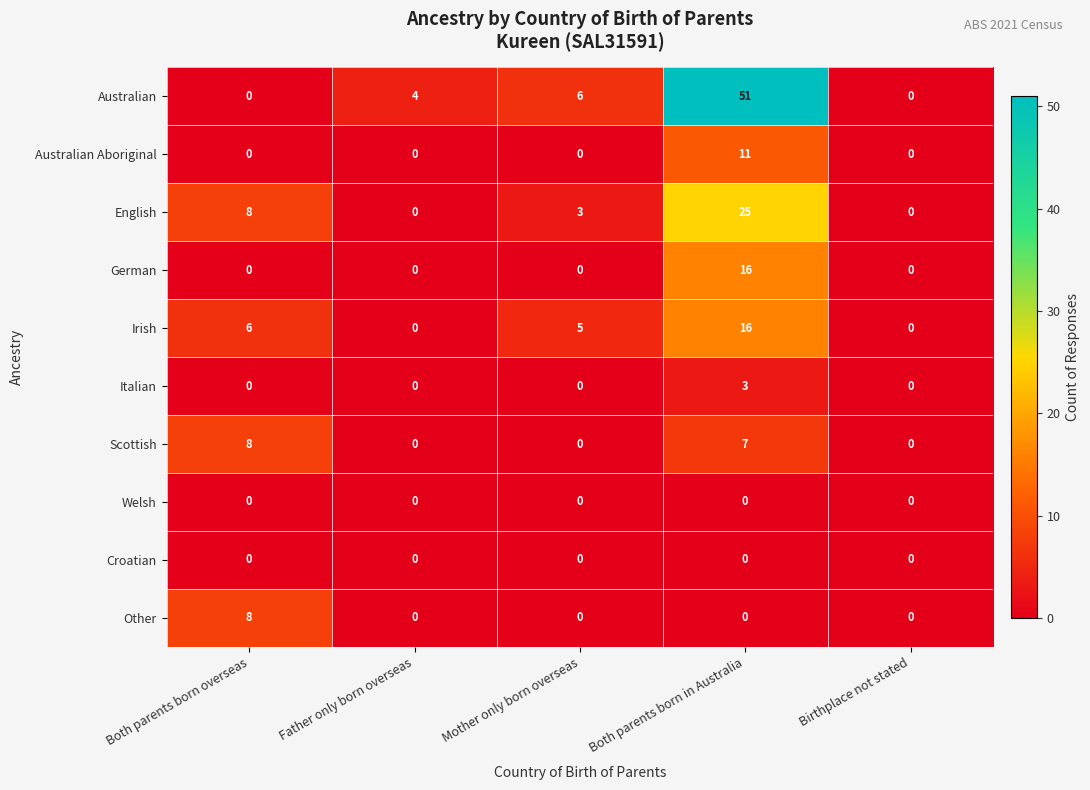

At which label does Other reach its peak?

Both parents born overseas